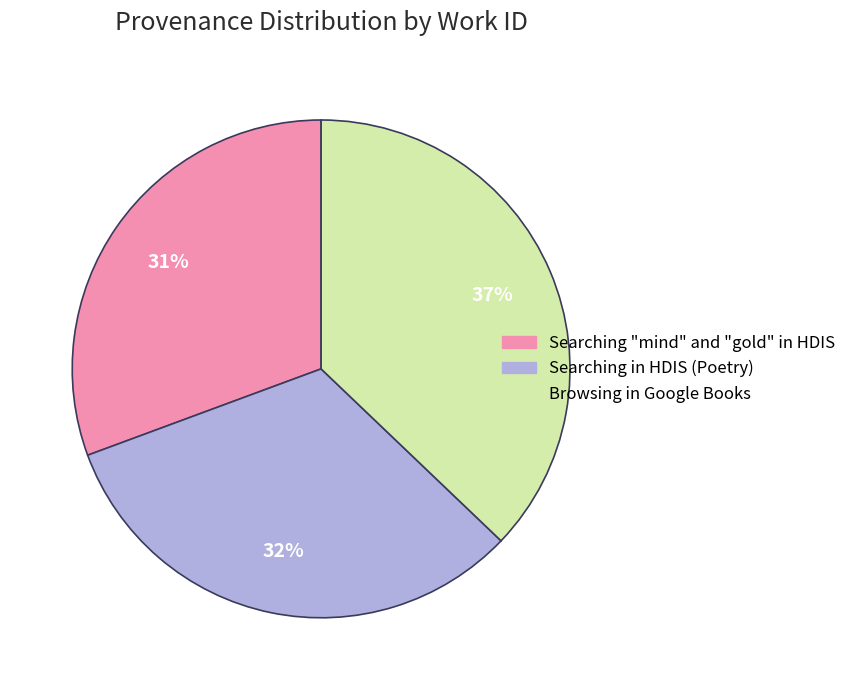

What percentage is the Searching in HDIS (Poetry) slice, to the nearest percent?

32%